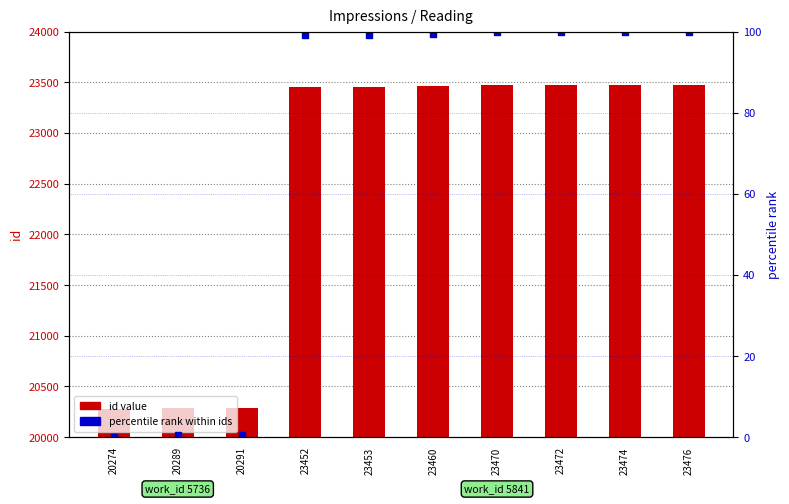

What is the lowest value of the id value series?

20274.0